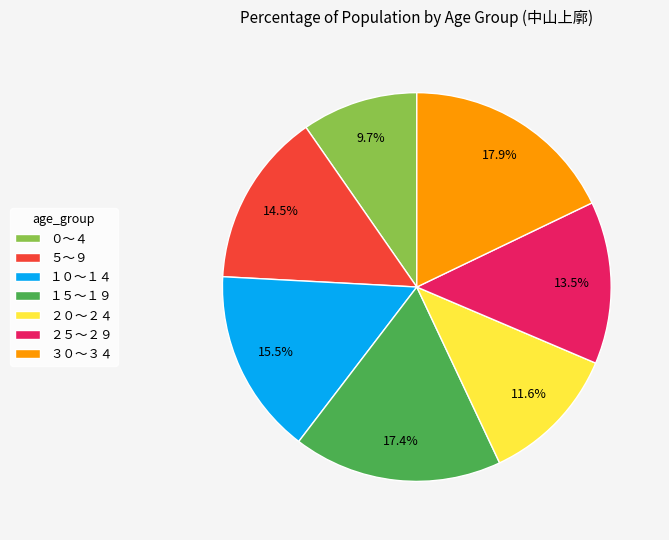

What percentage is NOT represented by １５～１９?

82.6%